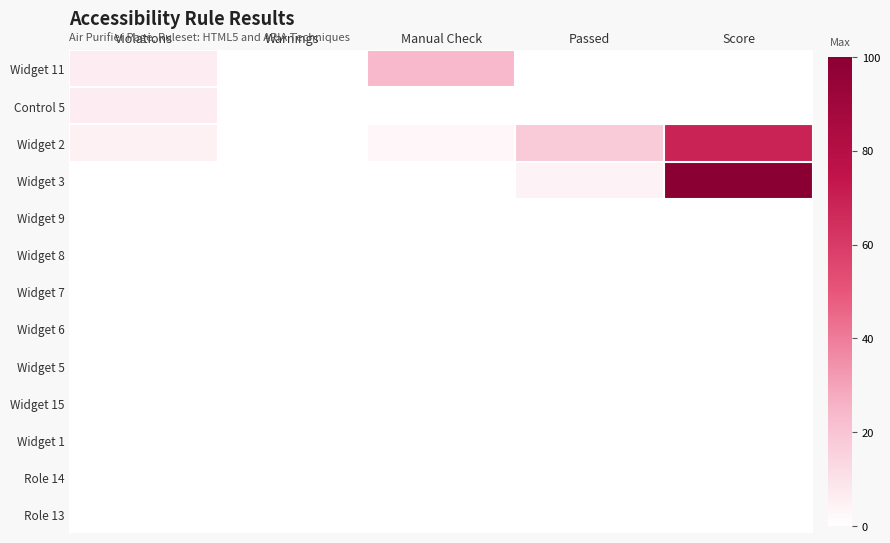

At how many categories does at least one series exceed 51?

1